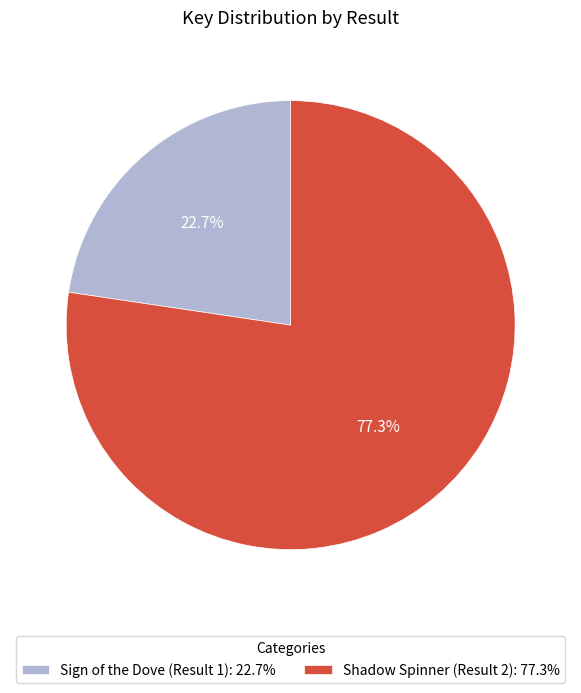

To the nearest percent, what percentage of the pie is Sign of the Dove (Result 1)?

23%